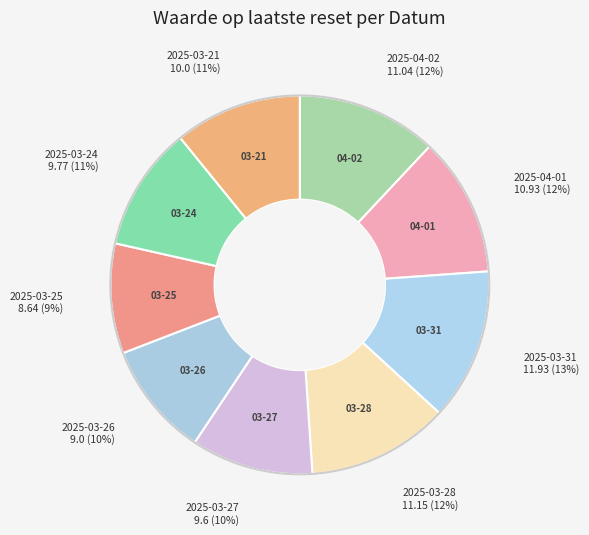

How many segments does this pie chart have?

9